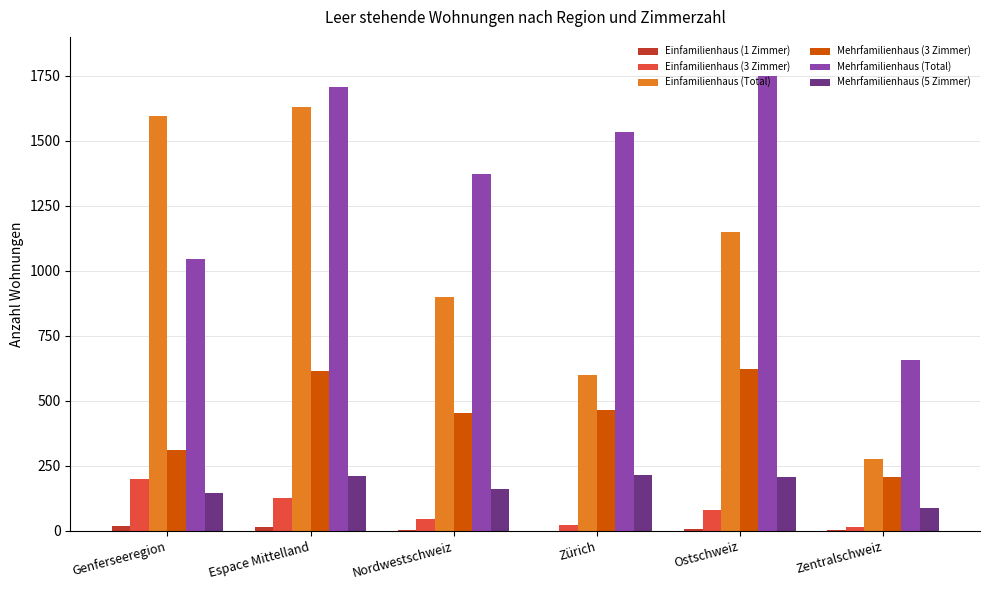

Read the Einfamilienhaus (3 Zimmer) value at Espace Mittelland, to the nearest 10.

130